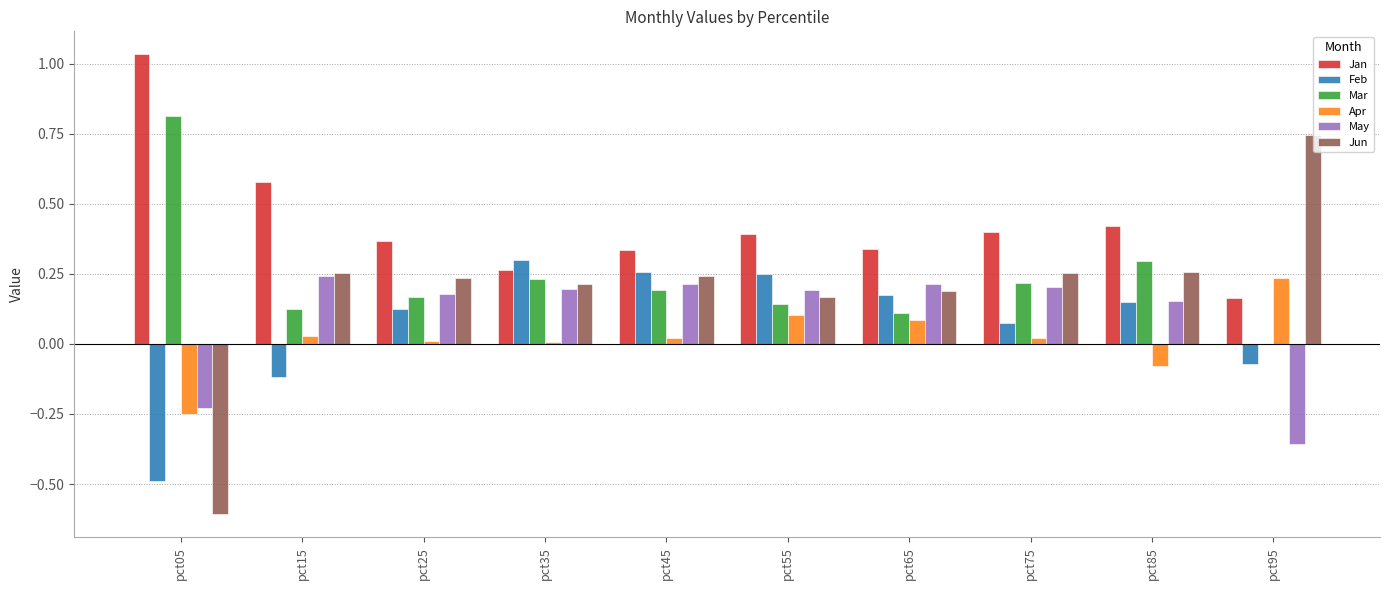

Is the value of May at pct25 greater than the value of Jan at pct65?

No